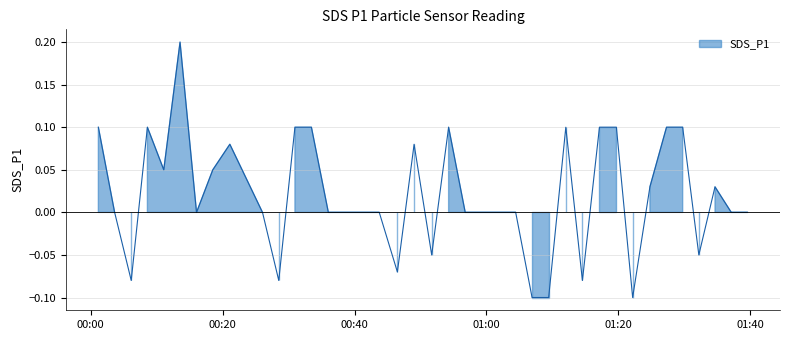

What is the sum of the values at 2023/01/28 00:46:30 and 2023/01/28 01:32:12?

-0.1